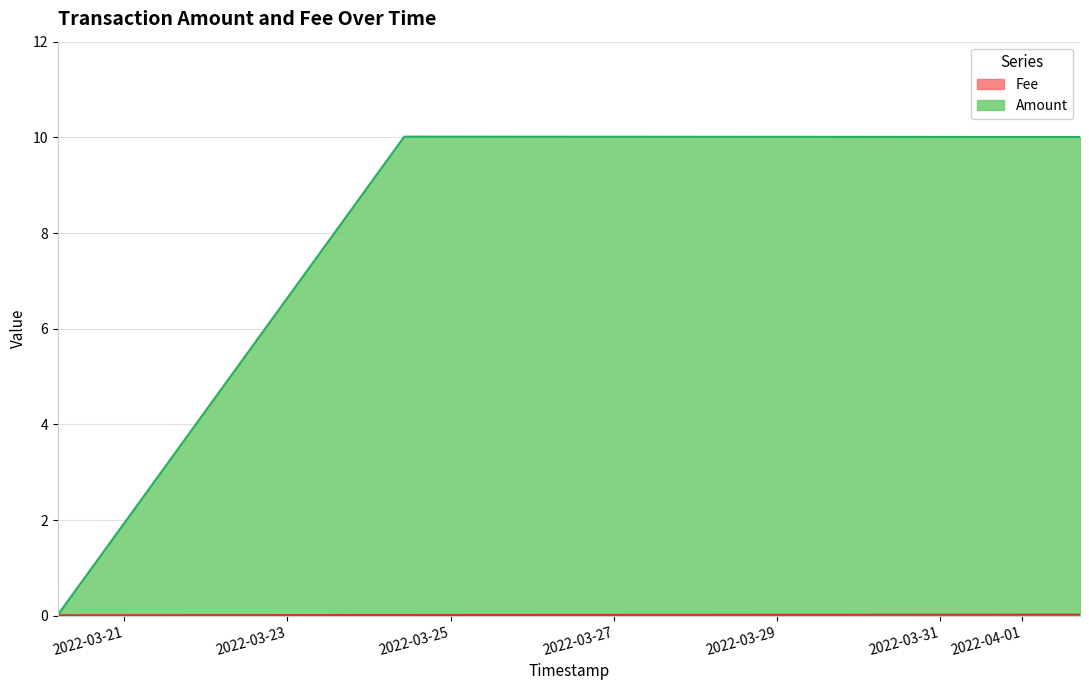

Which series has the widest spread of values?

Amount